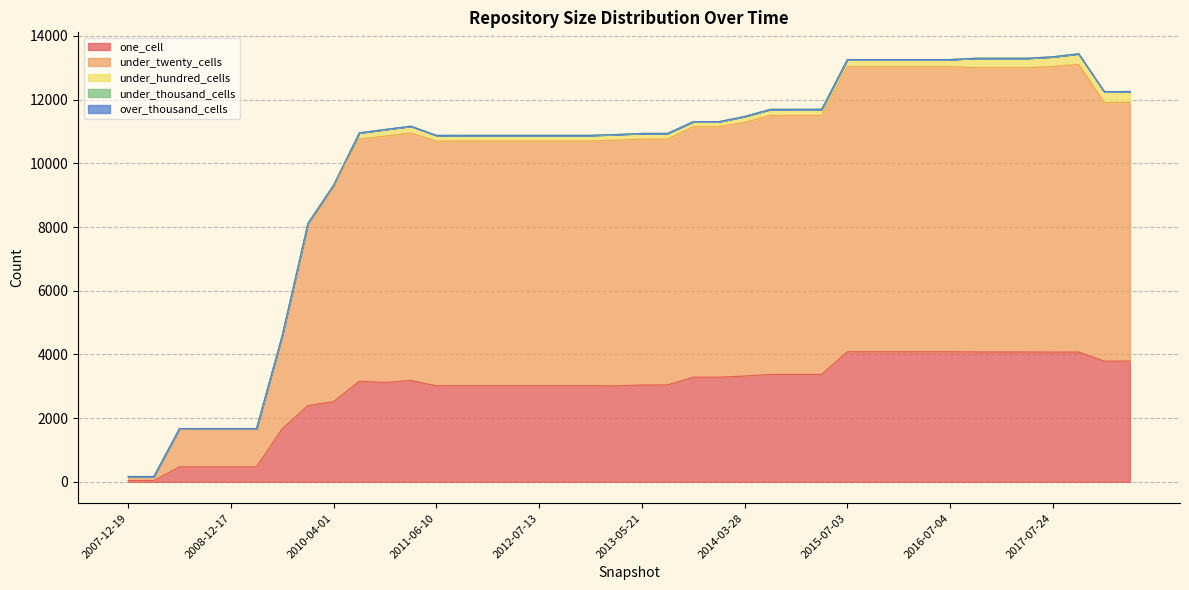

Does the chart have visible grid lines?

Yes